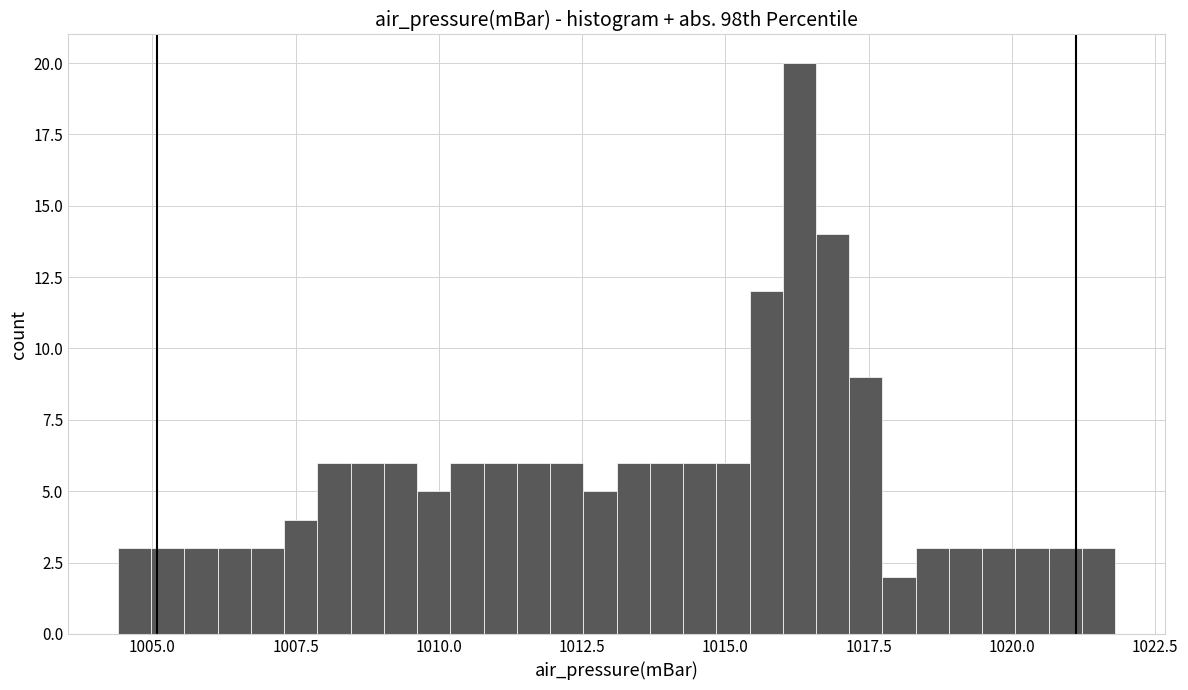

Read against the x-axis, roughly where is the centre of the tallest bar?

1016.5